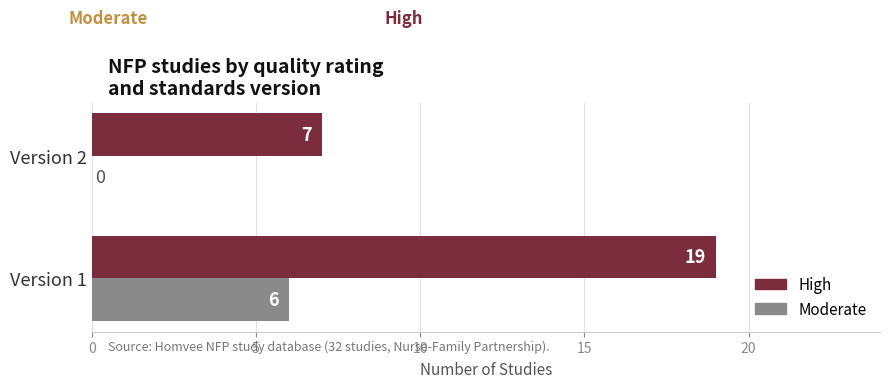

How many series are shown in this chart?

2